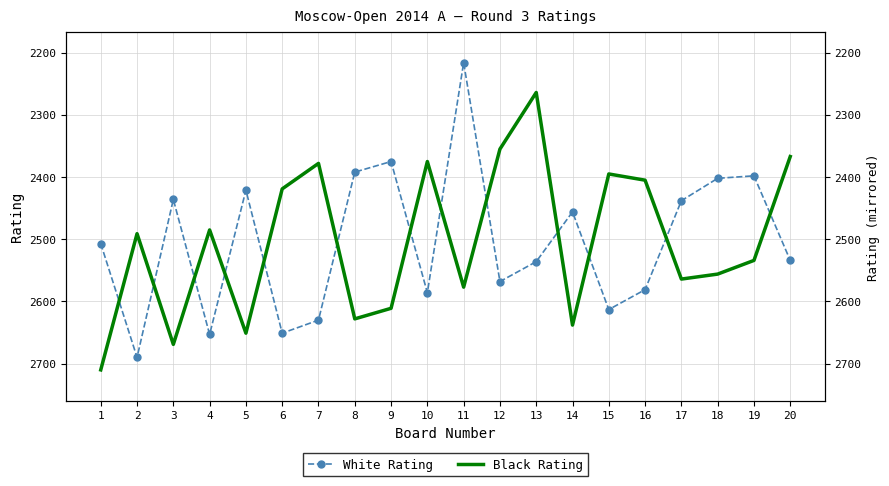

Where is the first local maximum for White Rating?

2